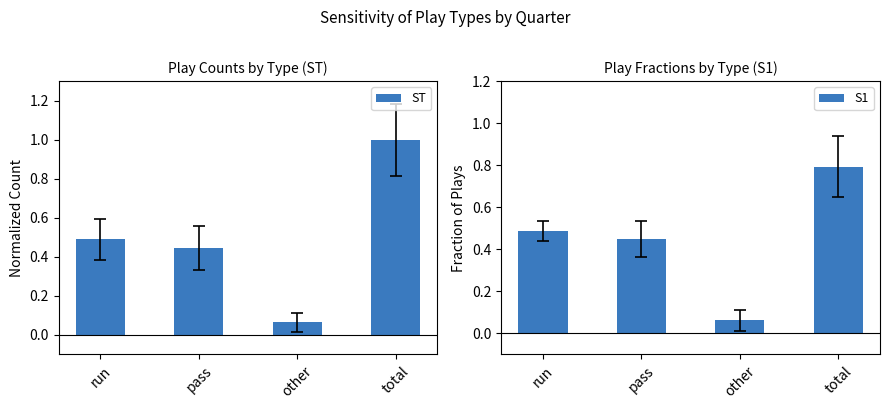

Rank the categories by S1 value from lowest to highest.

other, pass, run, total